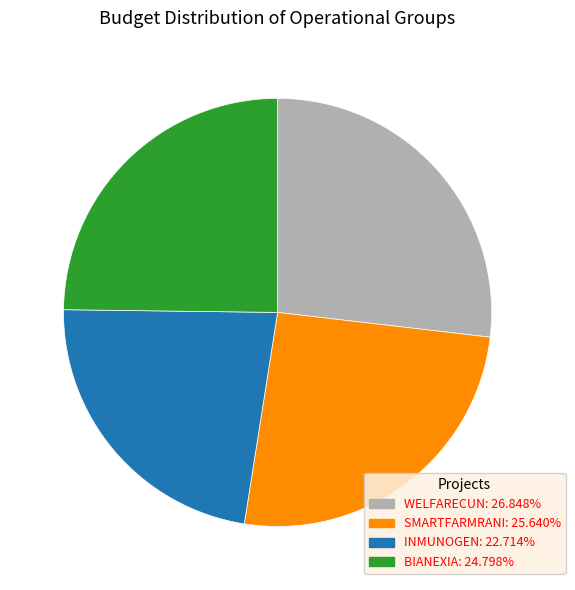

What is the largest slice in the pie chart?

WELFARECUN